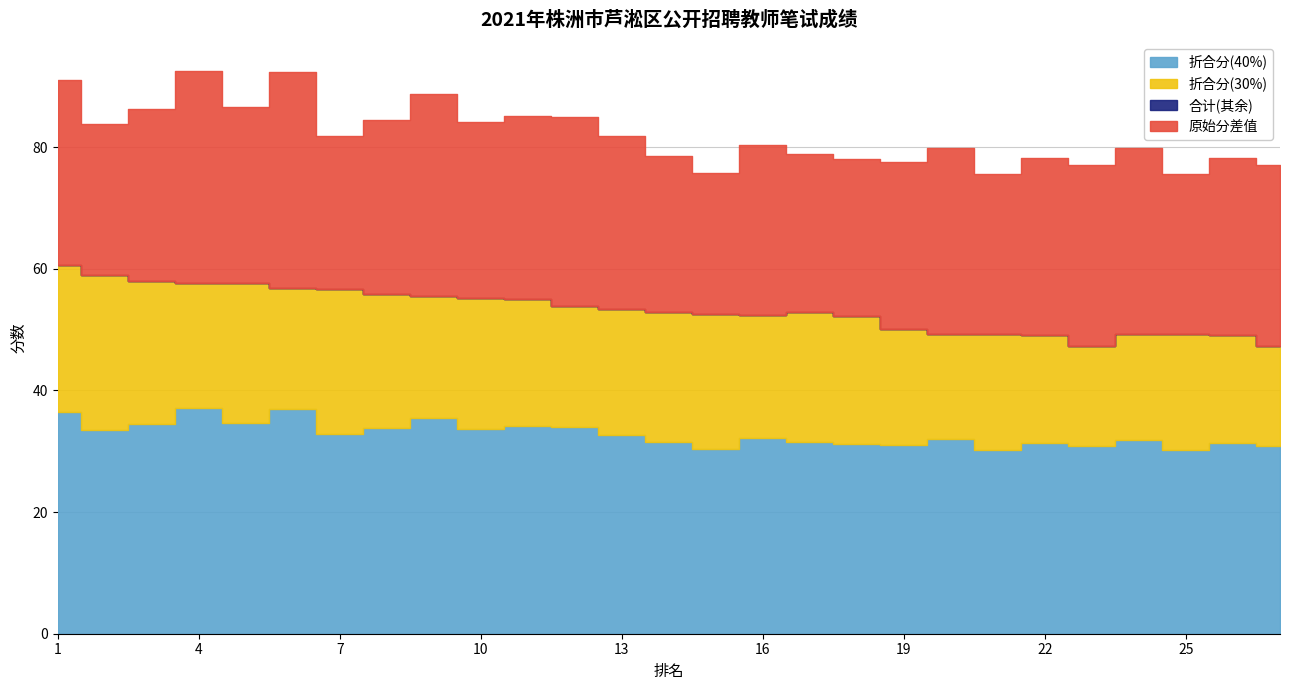

Reading left to right, extract all data points from this chart.

原始分(笔试): 1=91.0	2=83.8	3=86.3	4=92.6	5=86.6	6=92.4	7=81.9	8=84.4	9=88.8	10=84.2	11=85.2	12=84.9	13=81.8	14=78.6	15=75.8	16=80.4	17=78.8	18=78.0	19=77.6	20=79.9	21=75.6	22=78.2	23=77.0	24=79.8	25=75.6	26=78.2	27=77.0
折合分(40%): 1=36.4	2=33.5	3=34.5	4=37.0	5=34.6	6=37.0	7=32.8	8=33.8	9=35.5	10=33.7	11=34.1	12=34.0	13=32.7	14=31.5	15=30.3	16=32.2	17=31.5	18=31.2	19=31.0	20=32.0	21=30.2	22=31.3	23=30.8	24=31.9	25=30.2	26=31.3	27=30.8
折合分(30%): 1=24.3	2=25.5	3=23.4	4=20.7	5=22.9	6=19.9	7=23.9	8=22.1	9=19.9	10=21.4	11=21.0	12=19.9	13=20.7	14=21.4	15=22.2	16=20.2	17=21.4	18=21.0	19=19.1	20=17.4	21=19.1	22=17.9	23=16.5	24=17.4	25=19.1	26=17.9	27=16.5
合计: 1=60.7	2=59.0	3=57.9	4=57.7	5=57.6	6=56.9	7=56.6	8=55.8	9=55.5	10=55.1	11=55.1	12=53.9	13=53.4	14=53.0	15=52.5	16=52.4	17=53.0	18=52.2	19=50.1	20=49.4	21=49.3	22=49.1	23=47.3	24=49.4	25=49.3	26=49.1	27=47.3